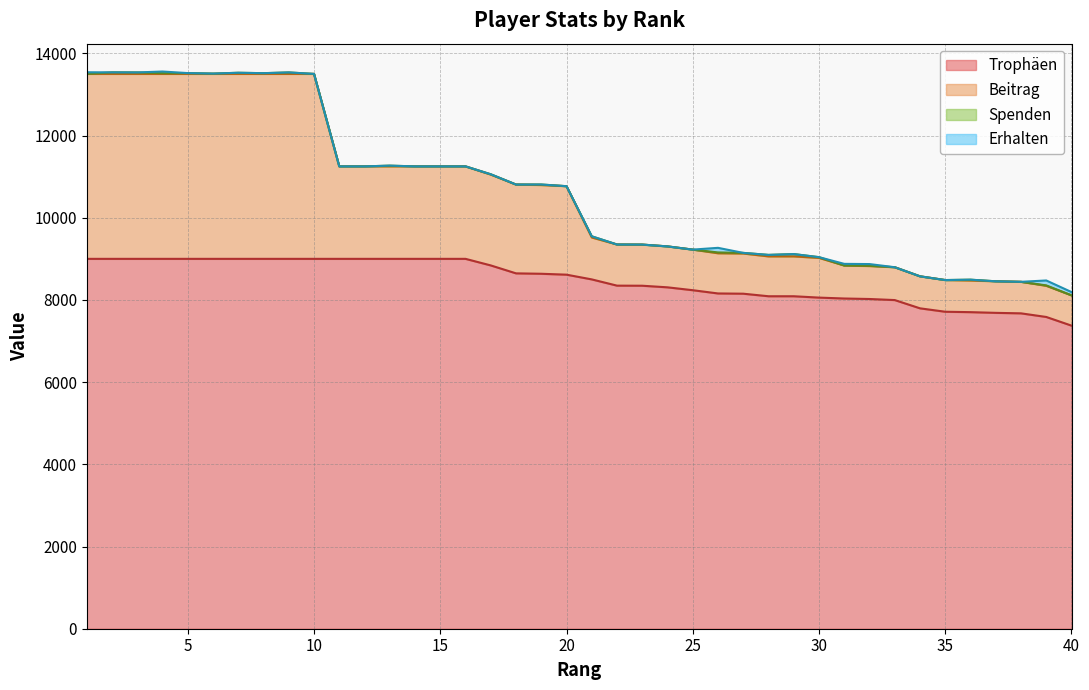

Between 14 and 31, which is larger?

14